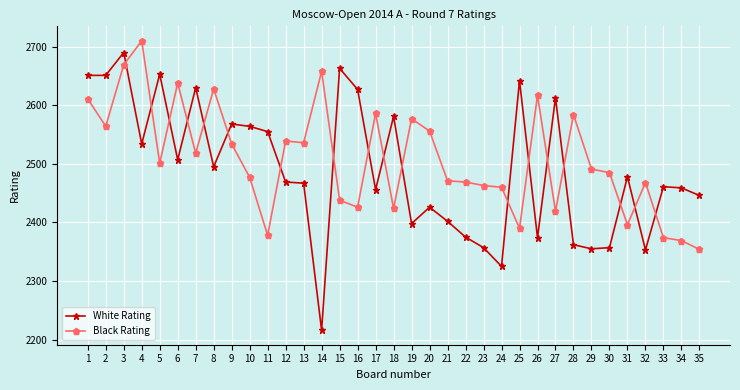

What is the value of the Black Rating point at the 31st from the left?

2396